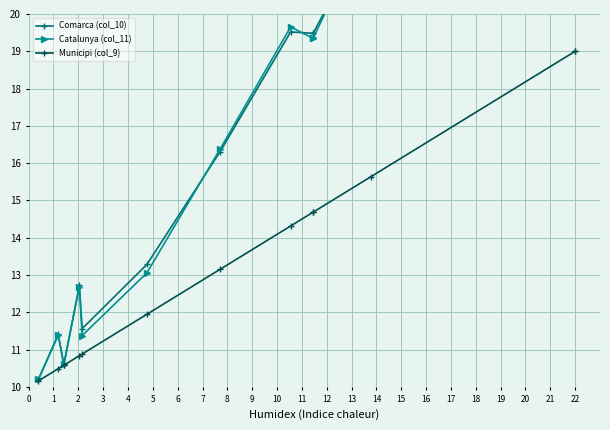

True or false: Municipi (col_9) has more than 1 interior local peaks.

False